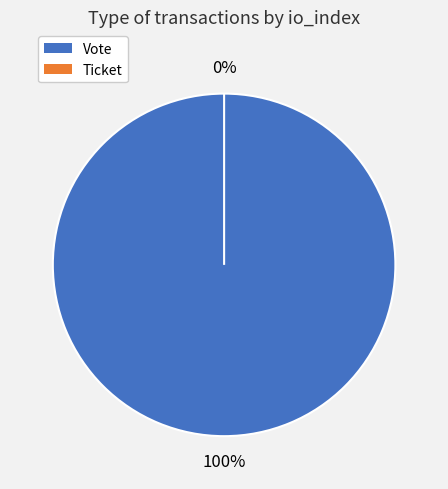

What is the change in value from Vote to Ticket?

-1